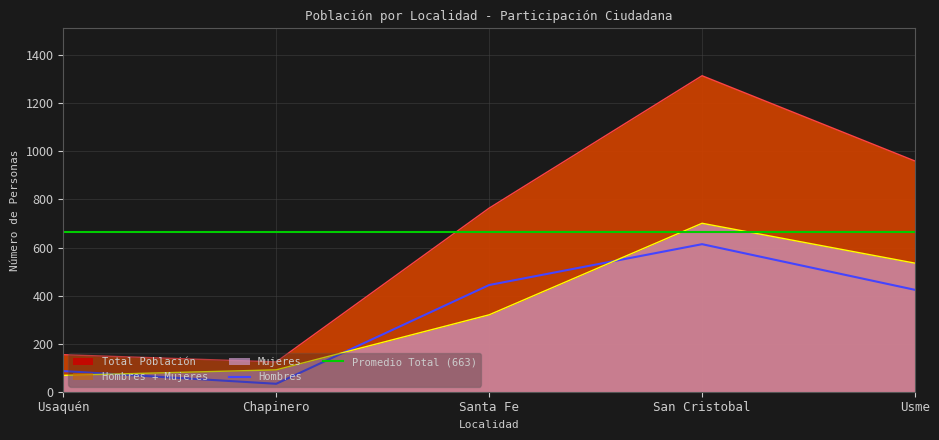

What is the total value across all series at Usme?

1919